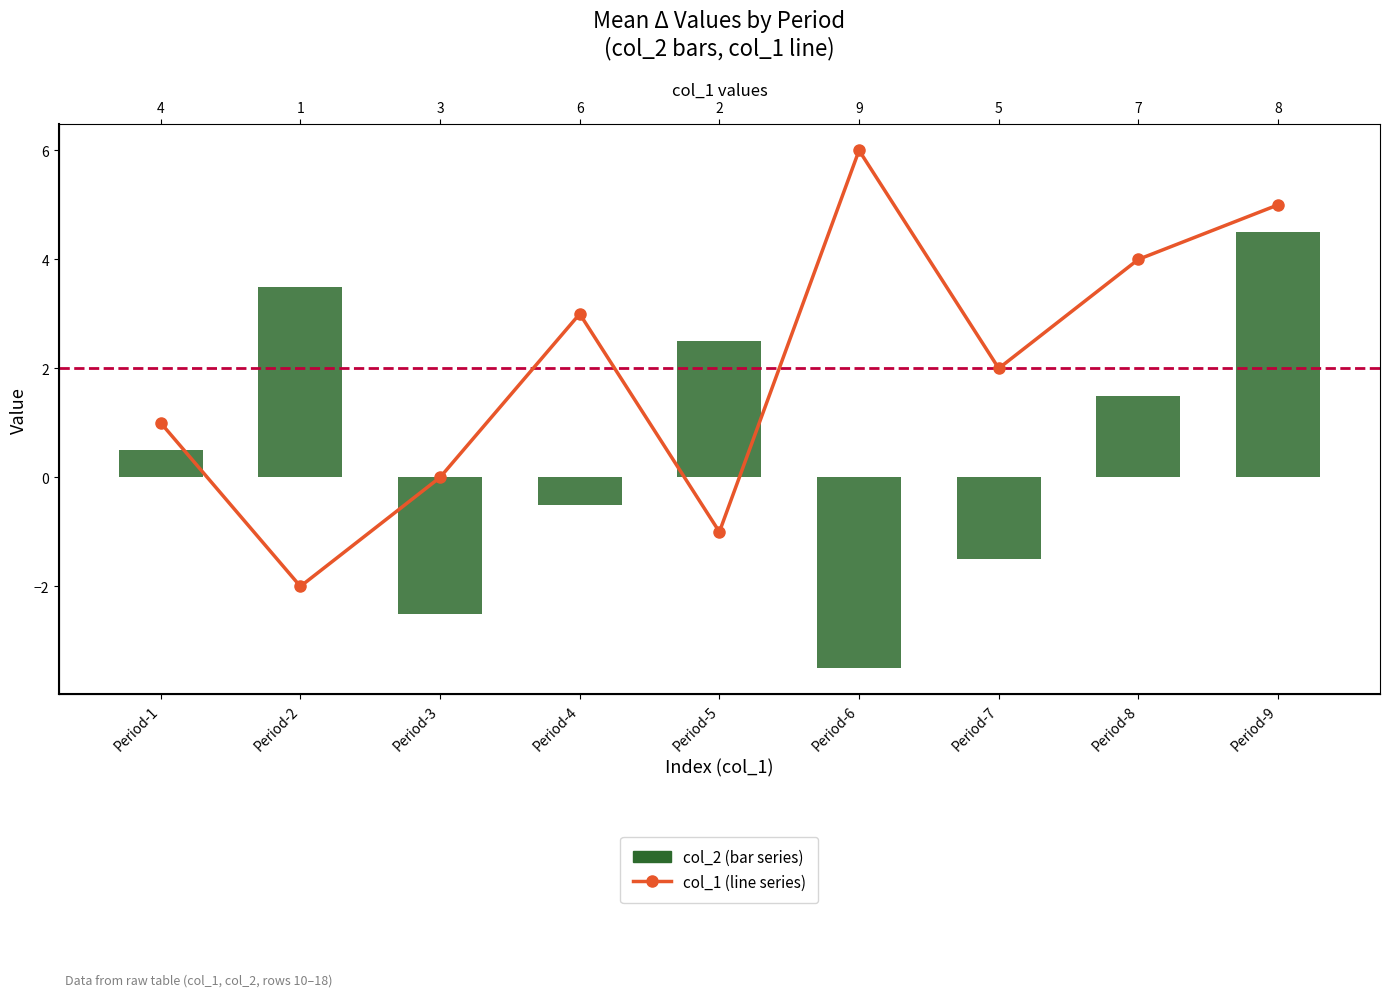

Which label corresponds to the largest value in the chart?

Period-6